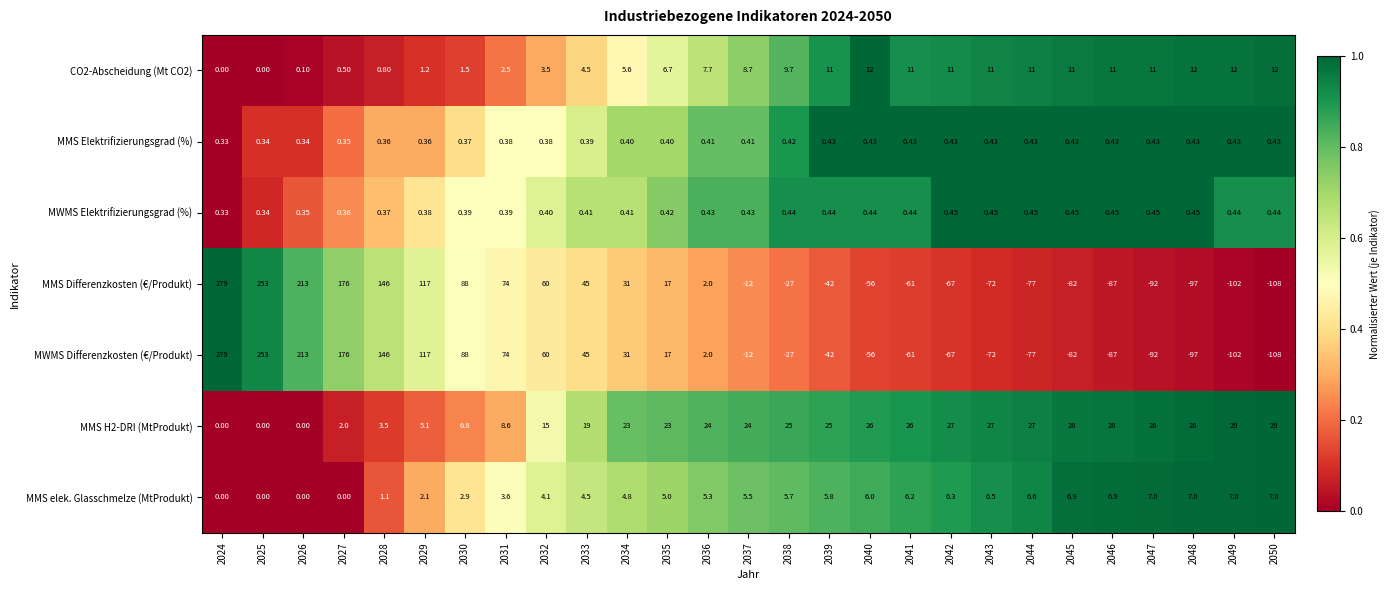

What is the total value across all series at 2048?

-146.1